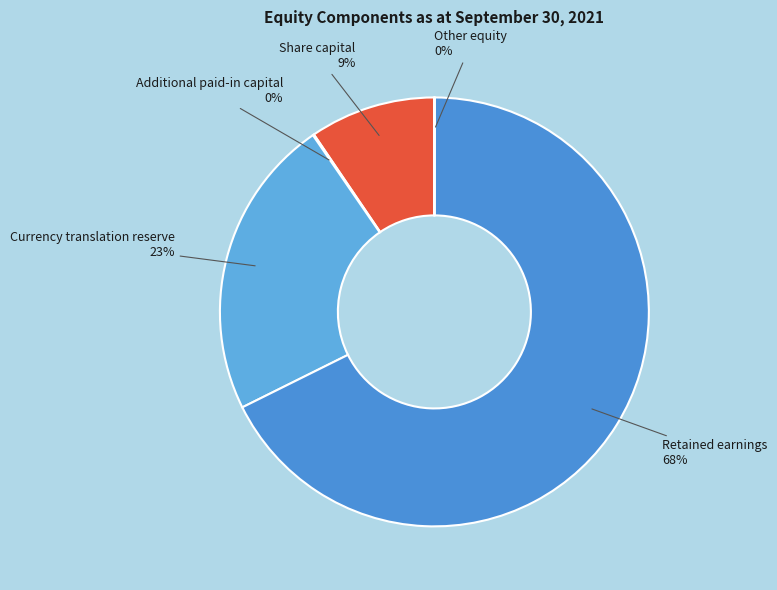

Which slice represents more than half of the pie?

Retained earnings